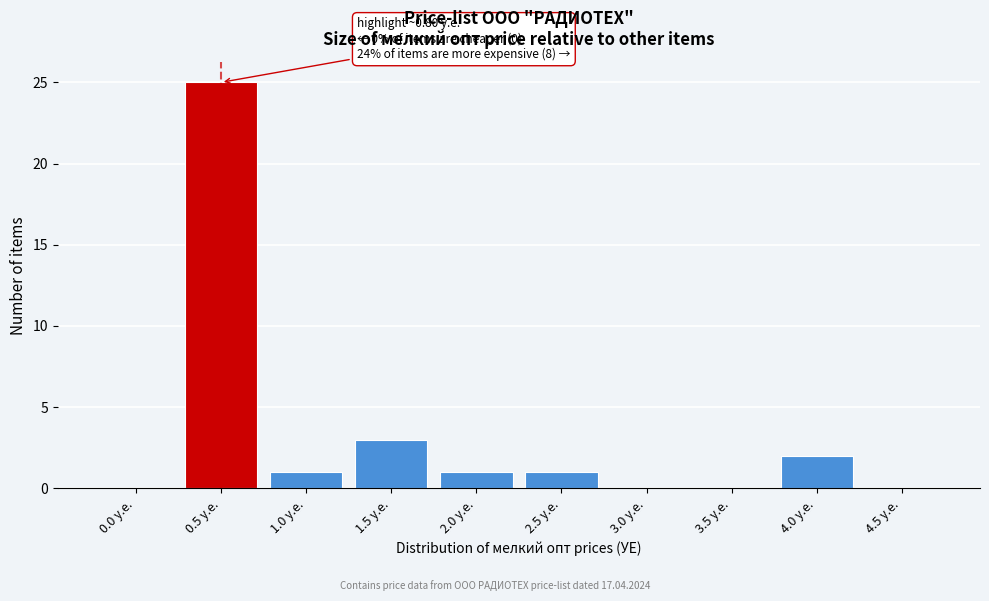

Reading right to left, what are all the values shown in this chart?

4.5 у.е.=0	4.0 у.е.=2	3.5 у.е.=0	3.0 у.е.=0	2.5 у.е.=1	2.0 у.е.=1	1.5 у.е.=3	1.0 у.е.=1	0.5 у.е.=25	0.0 у.е.=0